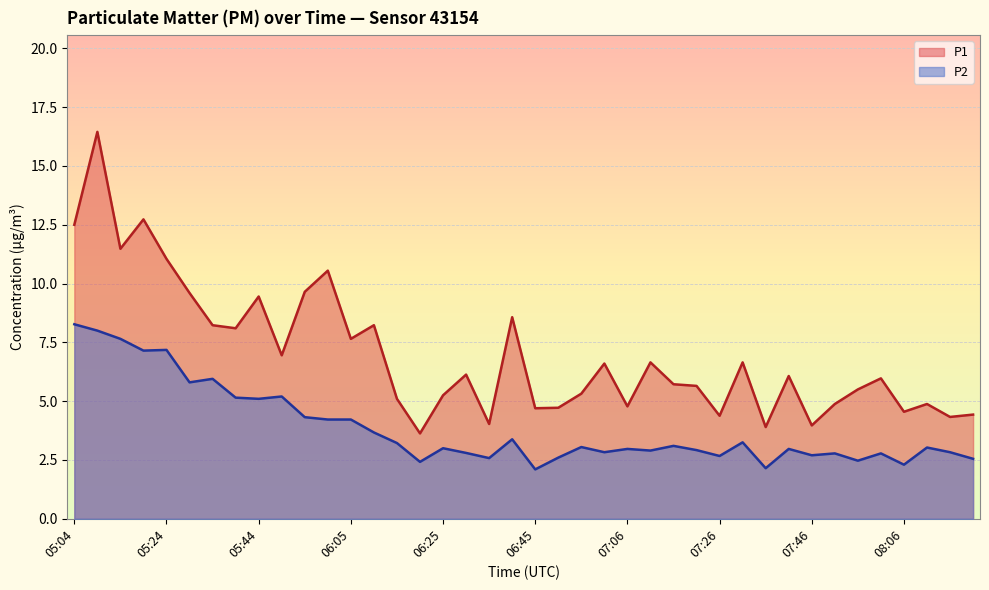

What is the label of the 29th point from the left?

07:26